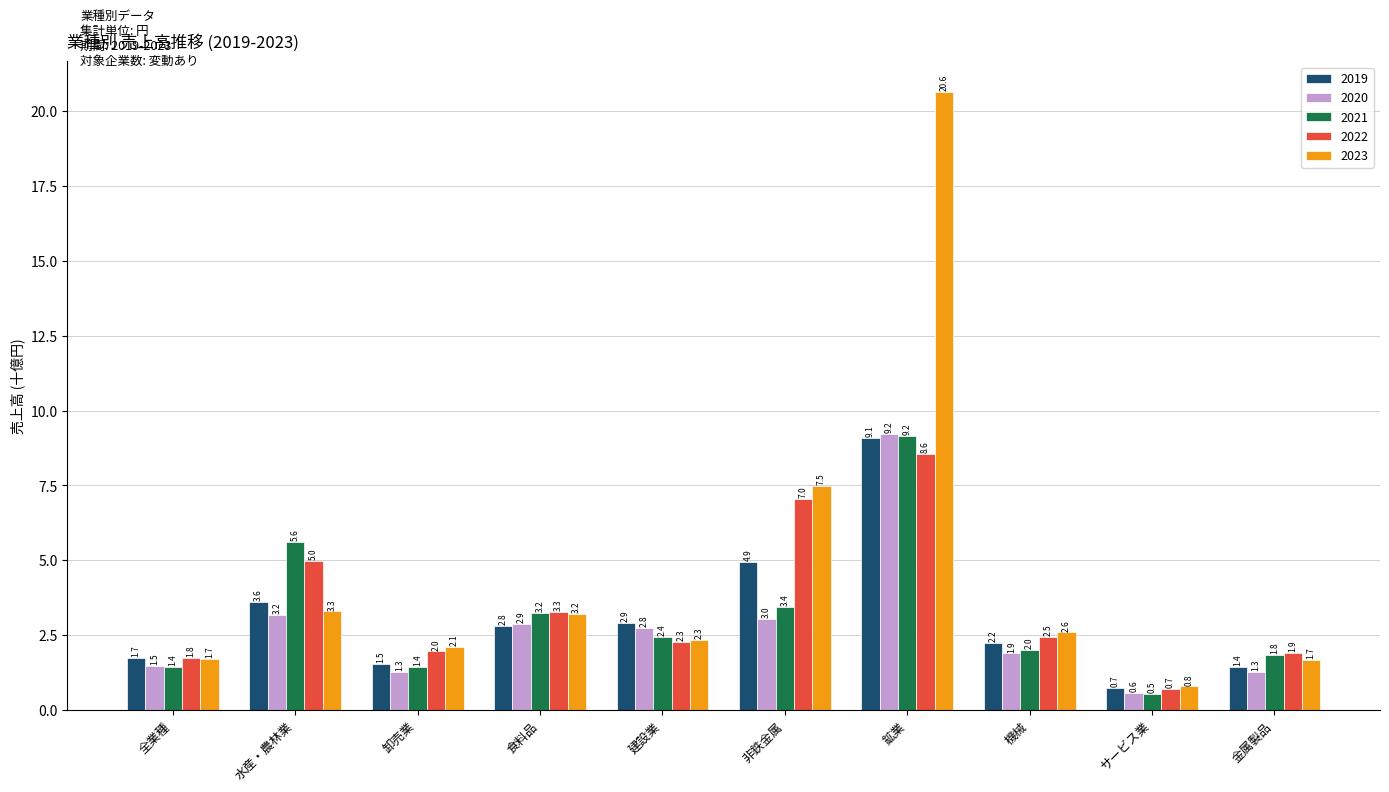

Which label corresponds to the smallest value in the chart?

サービス業